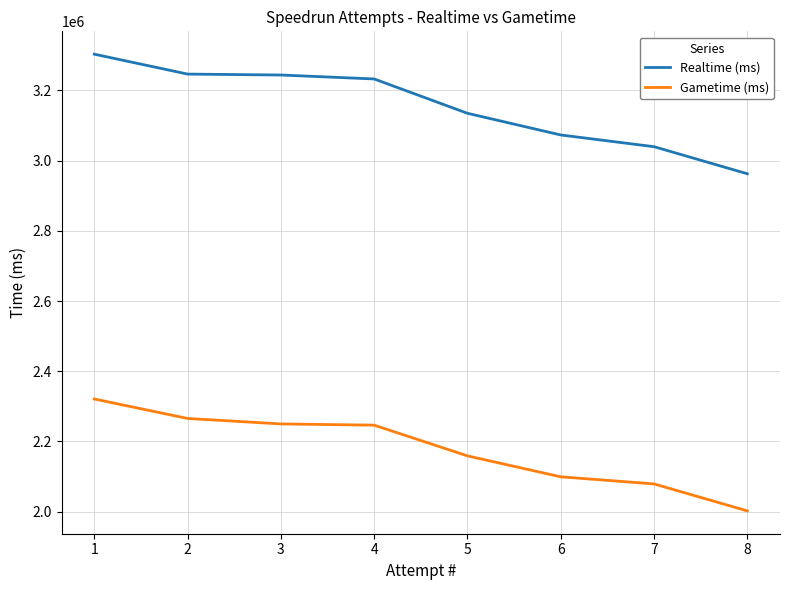

At how many categories does at least one series exceed 3228259?

4